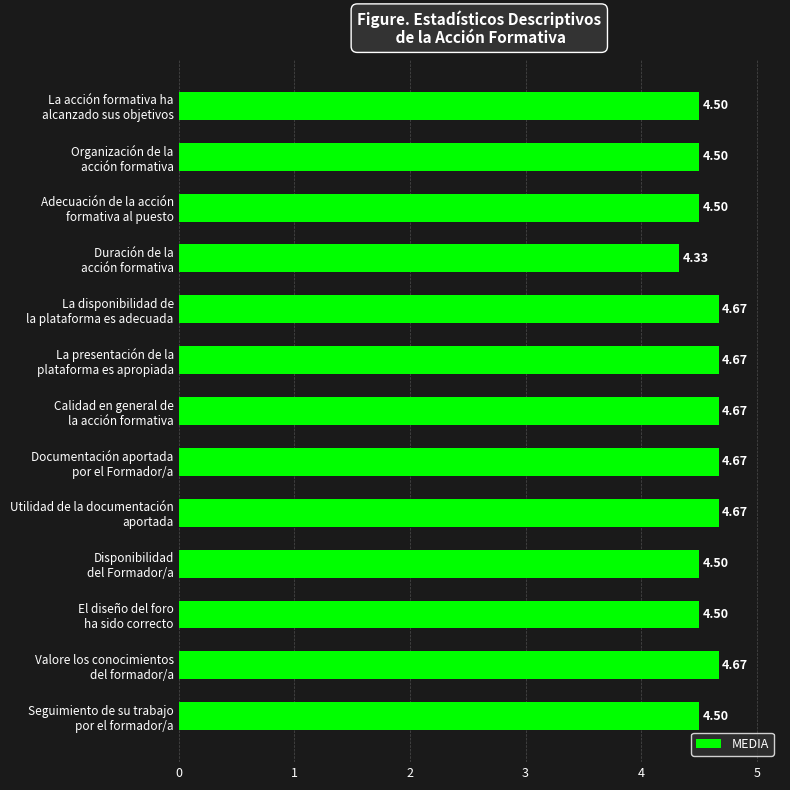

What is the difference between the second highest and minimum values?

0.3